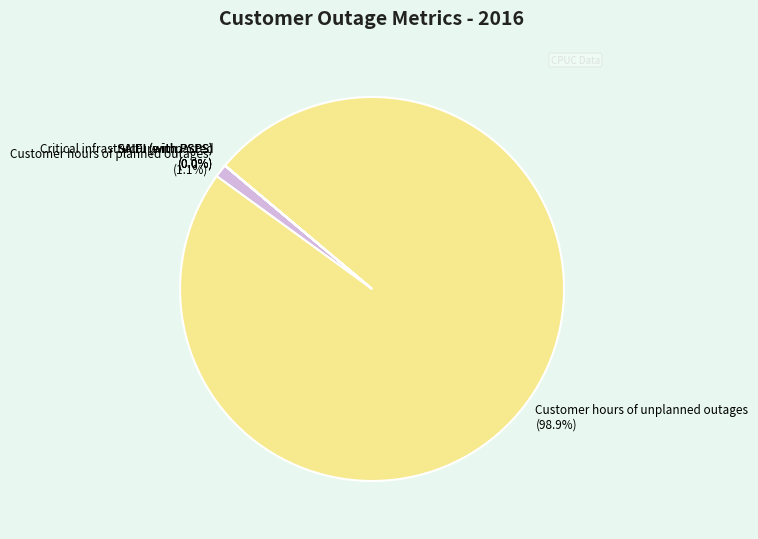

What percentage is the Customer hours of unplanned outages slice, to the nearest percent?

99%